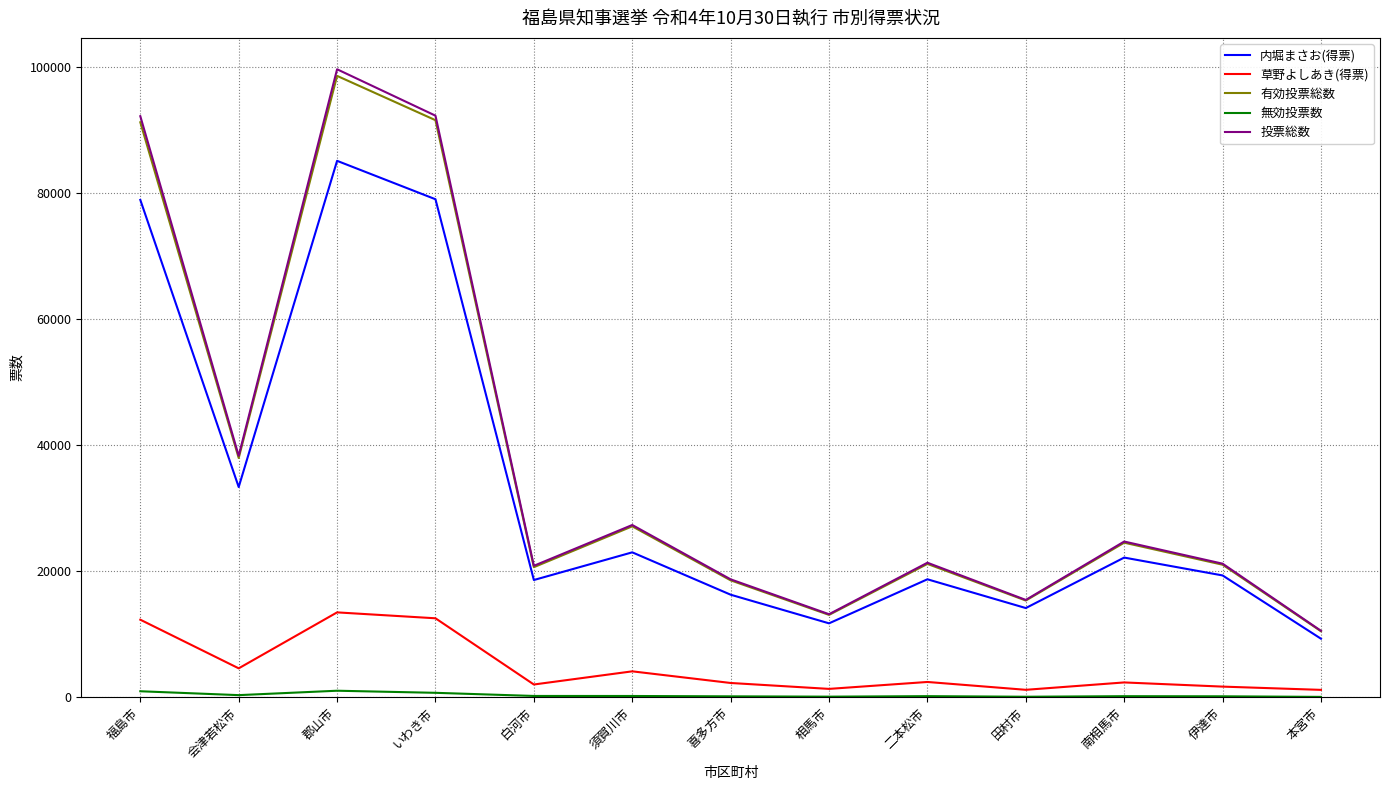

What is the maximum value shown in the chart?

99663